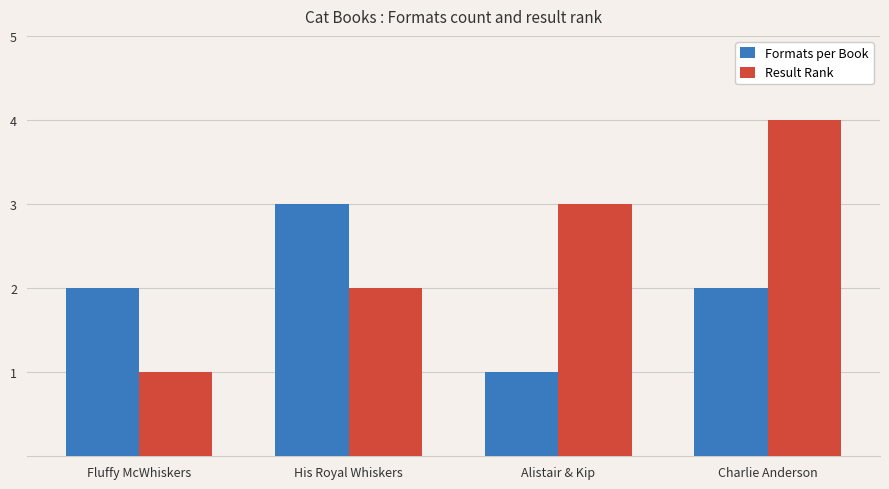

Is the value of Formats per Book at His Royal Whiskers greater than the value of Result Rank at His Royal Whiskers?

Yes